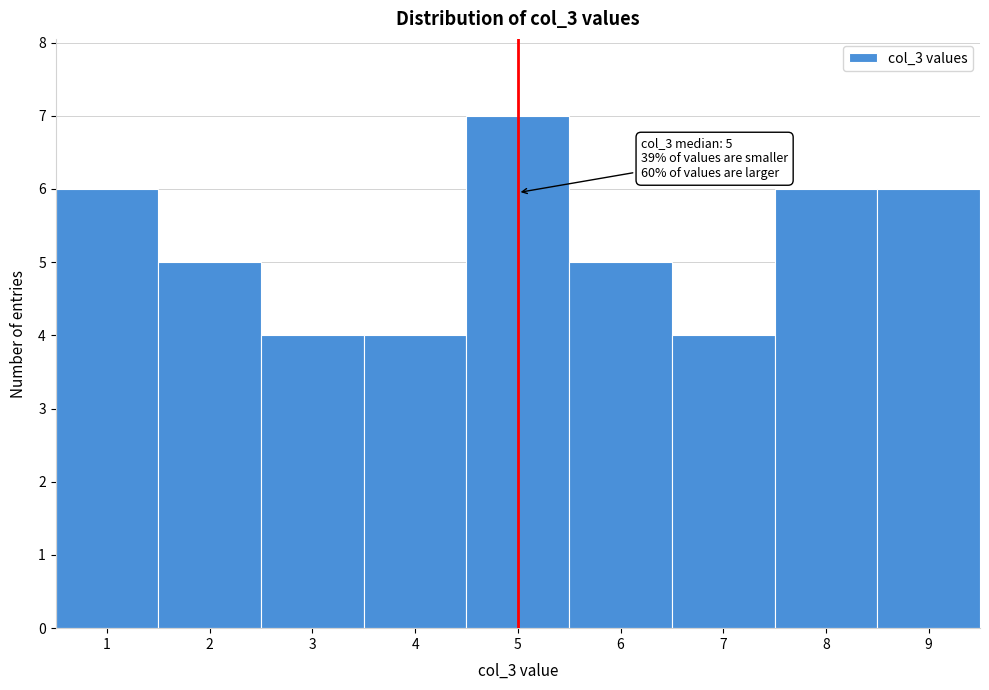

Over which range of the x-axis is the bar tallest?

4.5 to 5.5